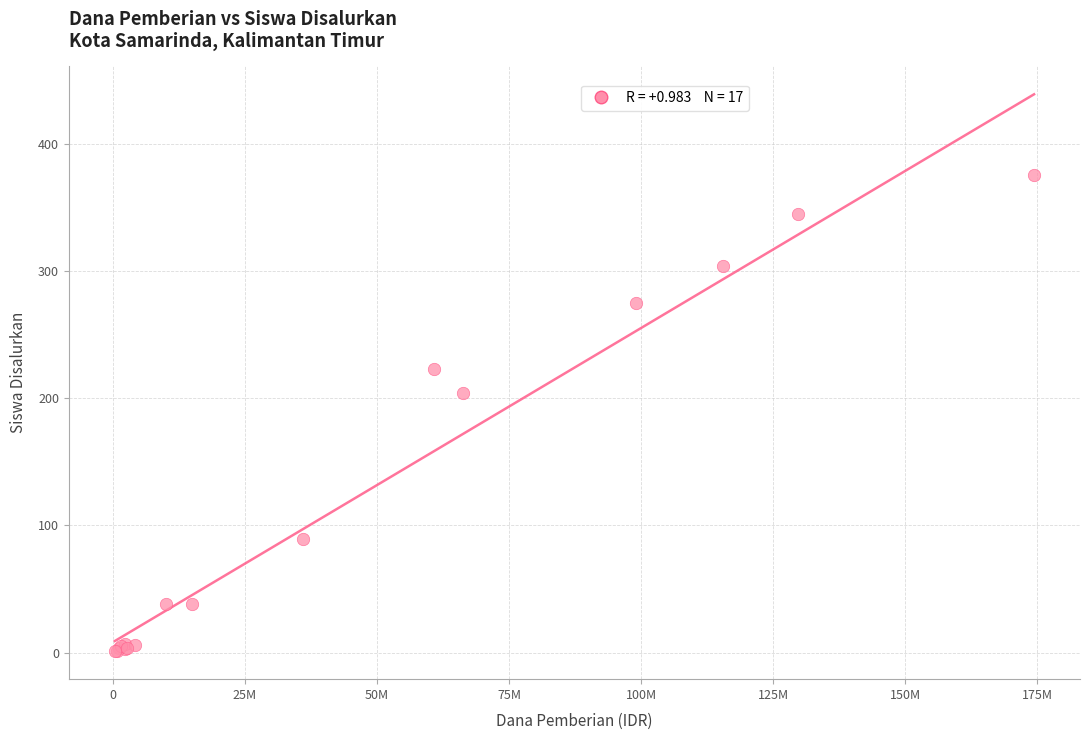

What Y value in the scatter plot is closest to 188?

204